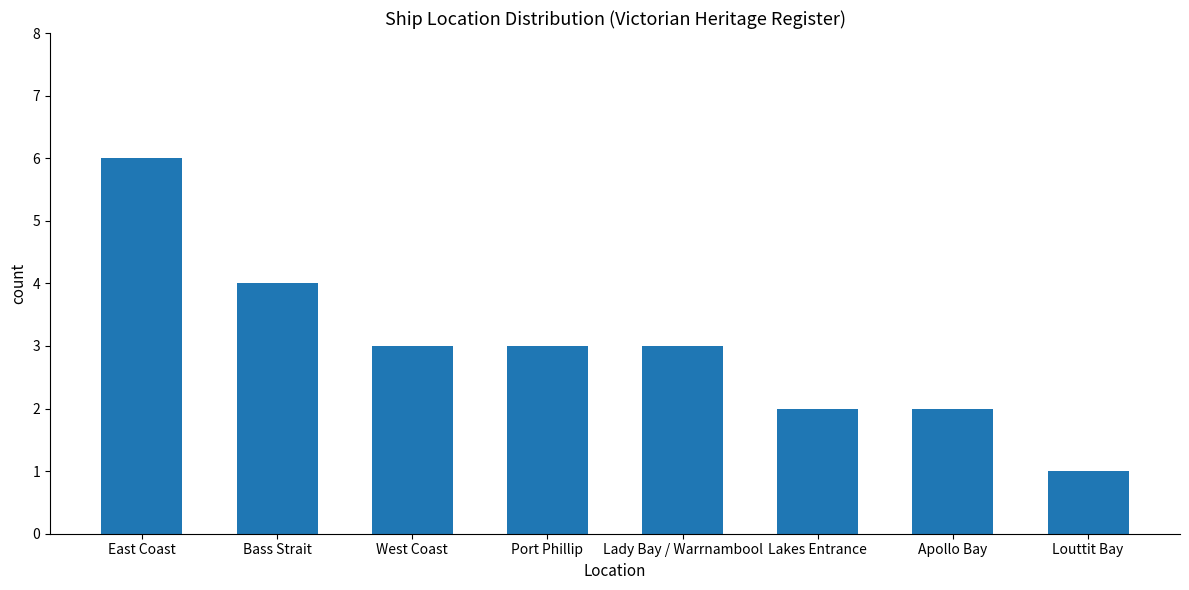

True or false: the data shows 3 at East Coast.

False